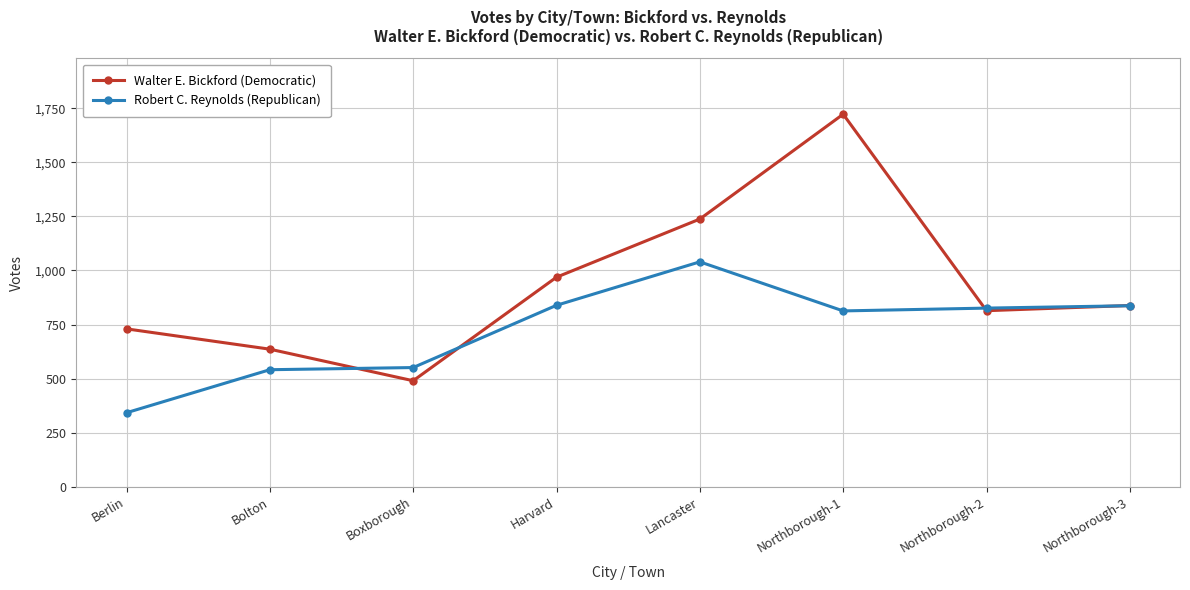

What is the spread (max minus min) of values at Lancaster?

198